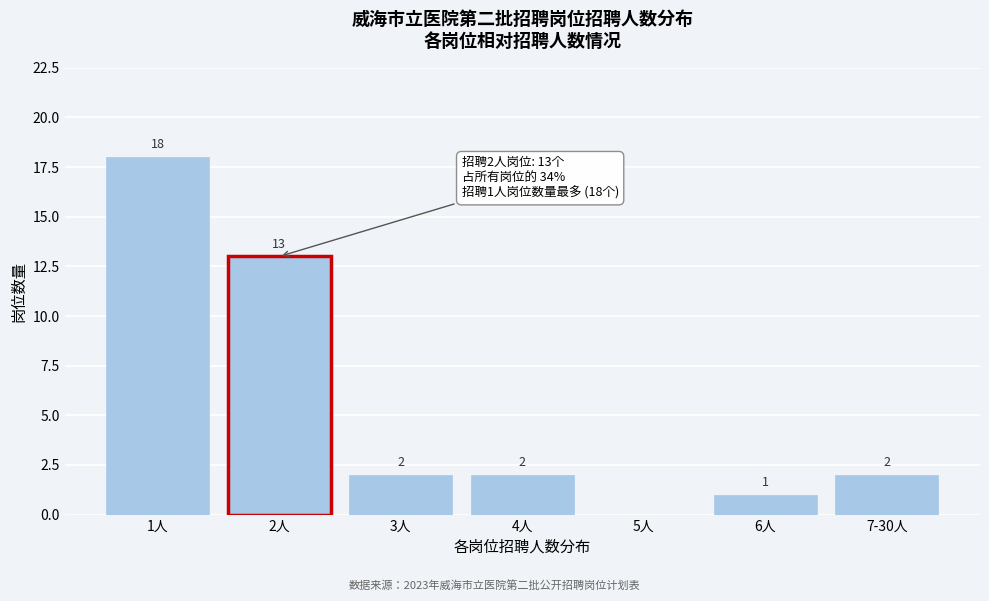

Reading left to right, what are all the values shown in this chart?

1人=18	2人=13	3人=2	4人=2	5人=0	6人=1	7-30人=2